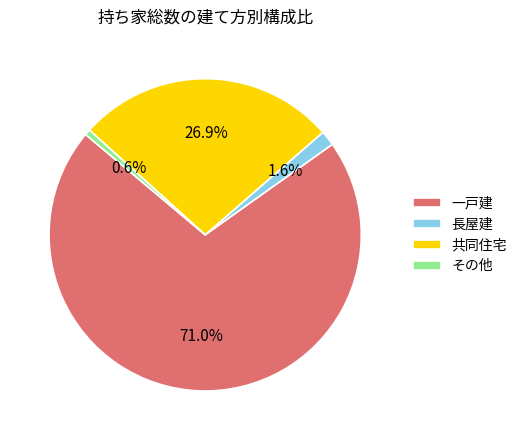

To the nearest percent, what portion does 長屋建 represent?

2%